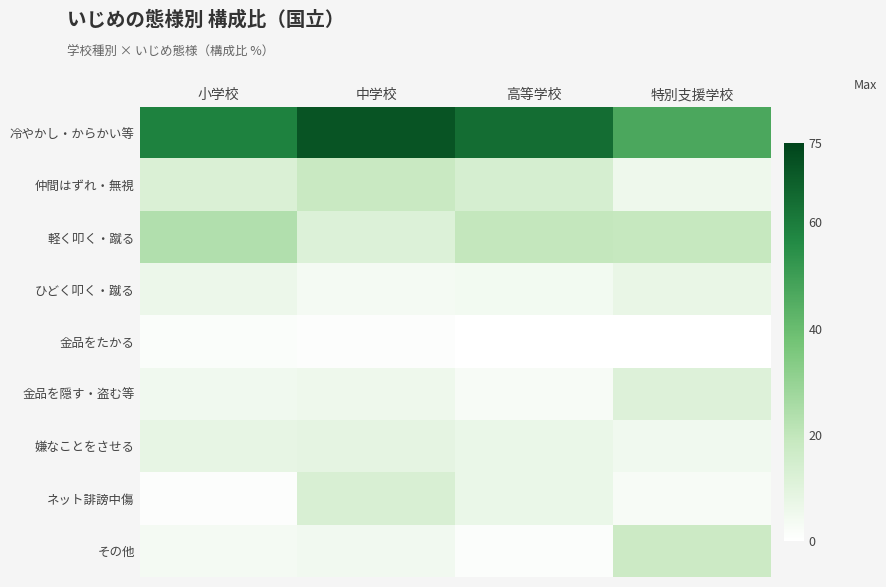

Which series has the largest total across all categories?

冷やかし・からかい等